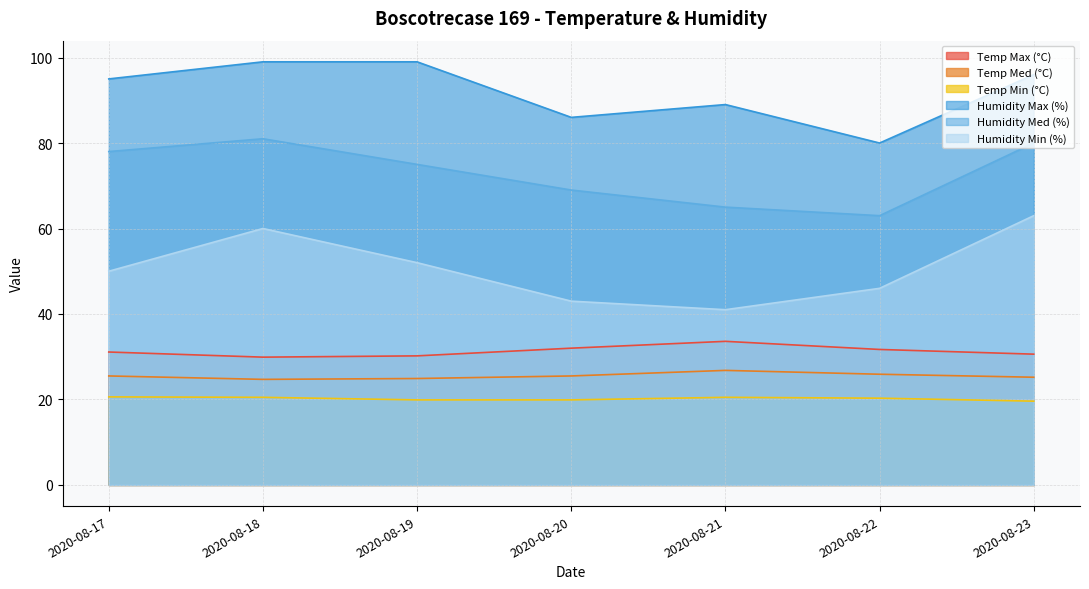

Which has a higher value, 2020-08-22 or 2020-08-17?

2020-08-22